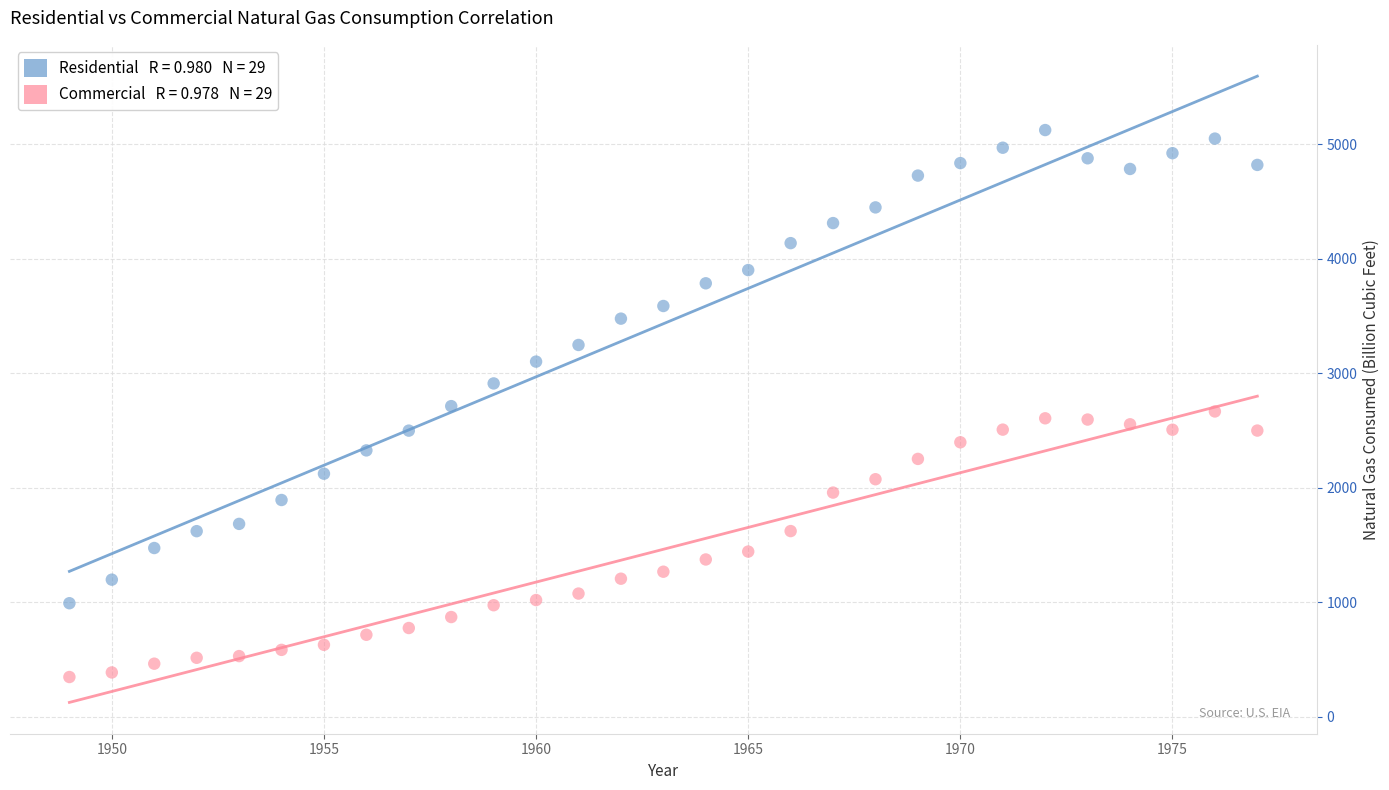

Across all data points, what is the range of Y values (max minus min)?

4778.2